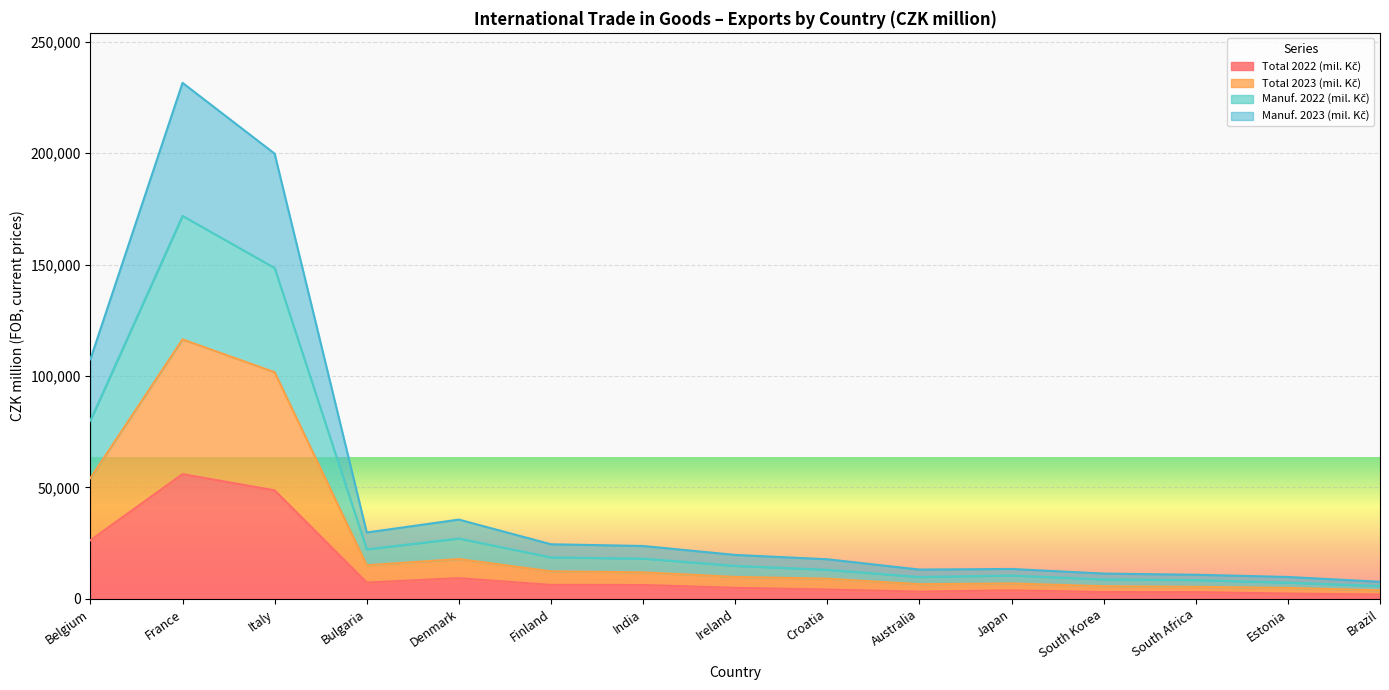

What is the highest value of the Total 2022 (mil. Kč) series?

55967